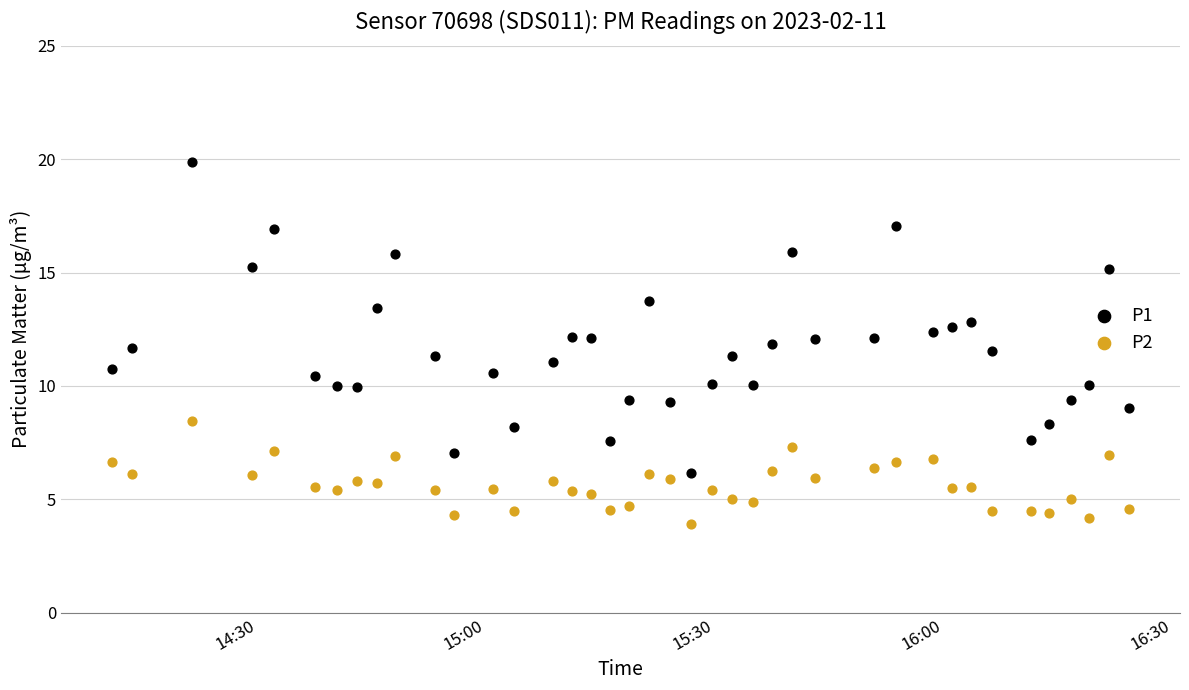

Which series contains the highest Y value?

P1